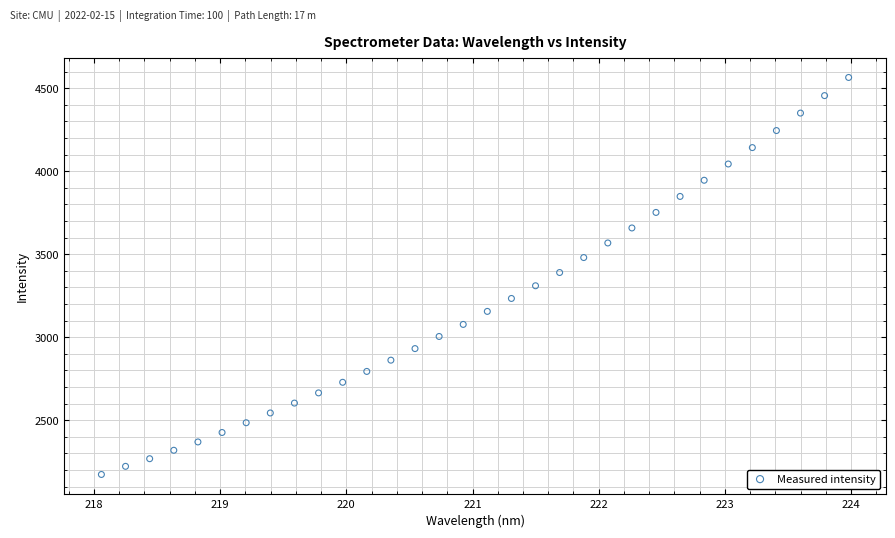

What is the range of Y values (max minus min)?

2390.8